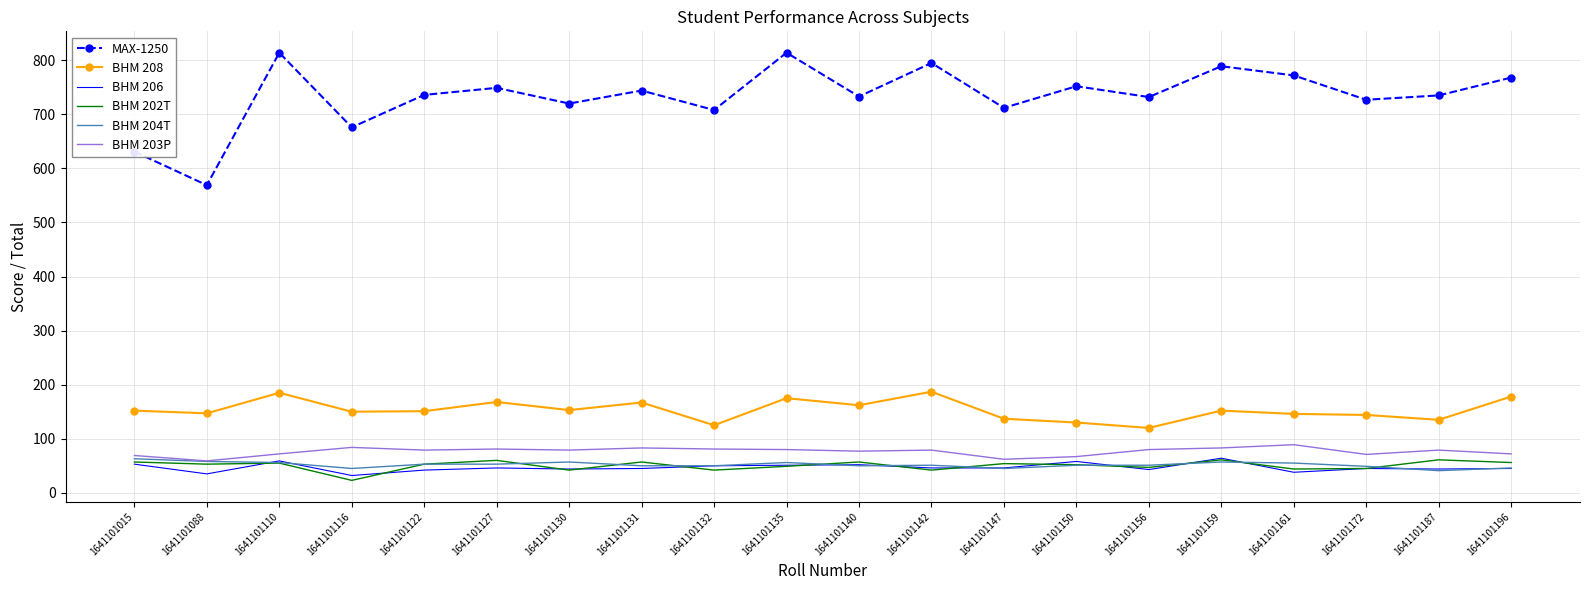

Is the value of BHM 208 at 1641101142 greater than the value of BHM 202T at 1641101132?

Yes